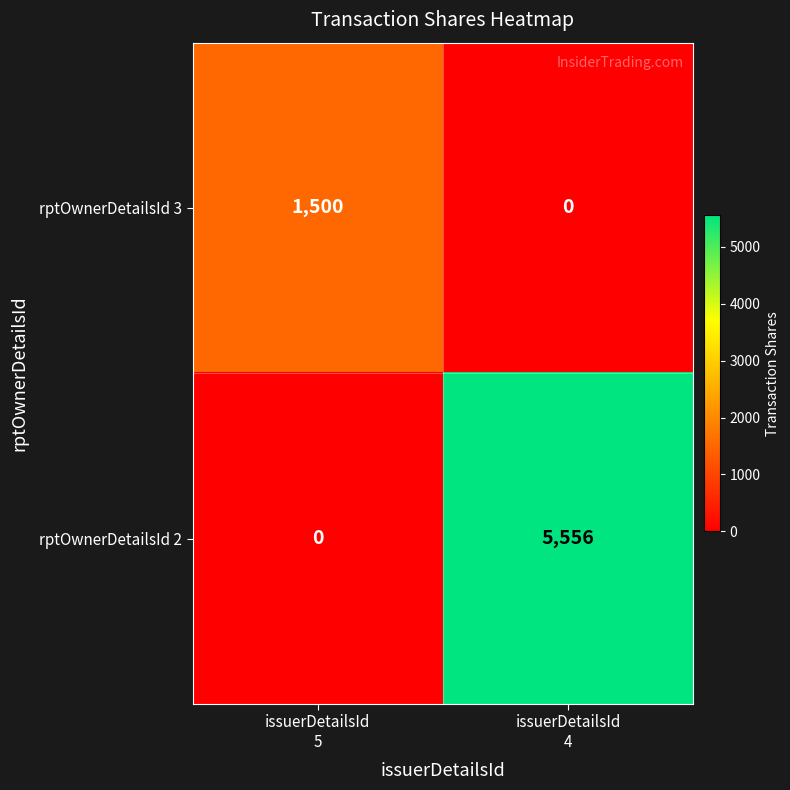

List the series in order of their peak value, lowest first.

rptOwnerDetailsId 3, rptOwnerDetailsId 2